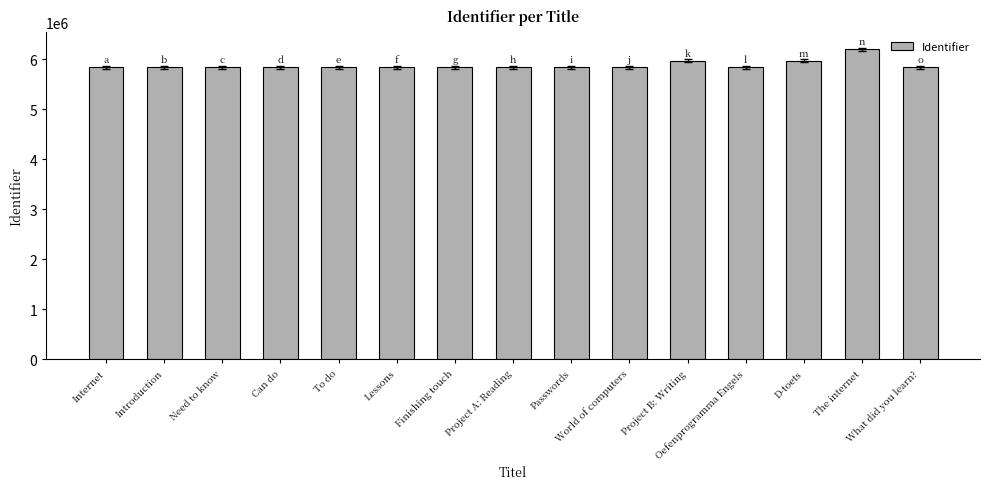

How many values are below 5837319?

7